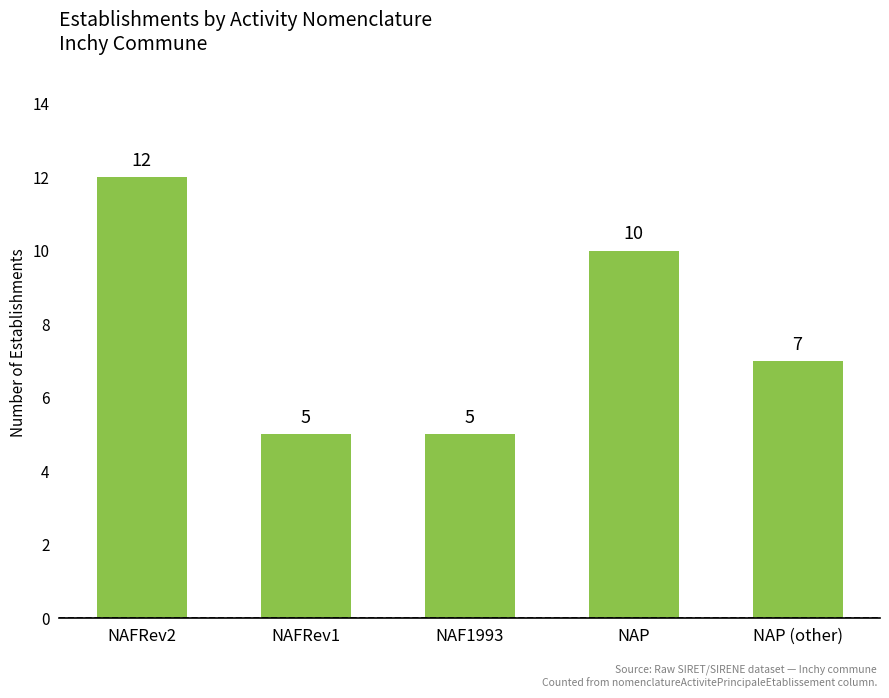

Where is the data nearest to the value 8?

NAP (other)